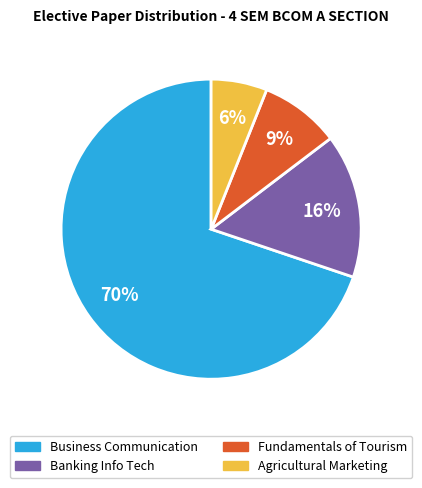

To the nearest percent, what is the average slice percentage?

25%